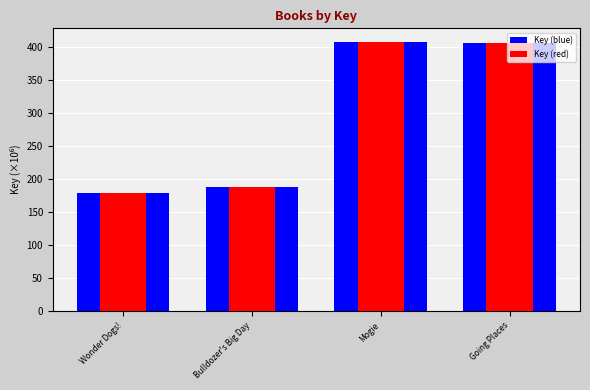

Which label corresponds to the smallest value in the chart?

Wonder Dogs!